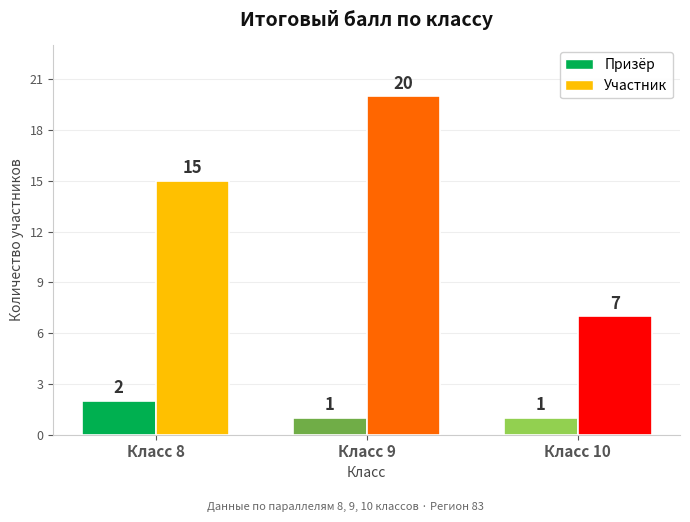

How many series are shown in this chart?

2